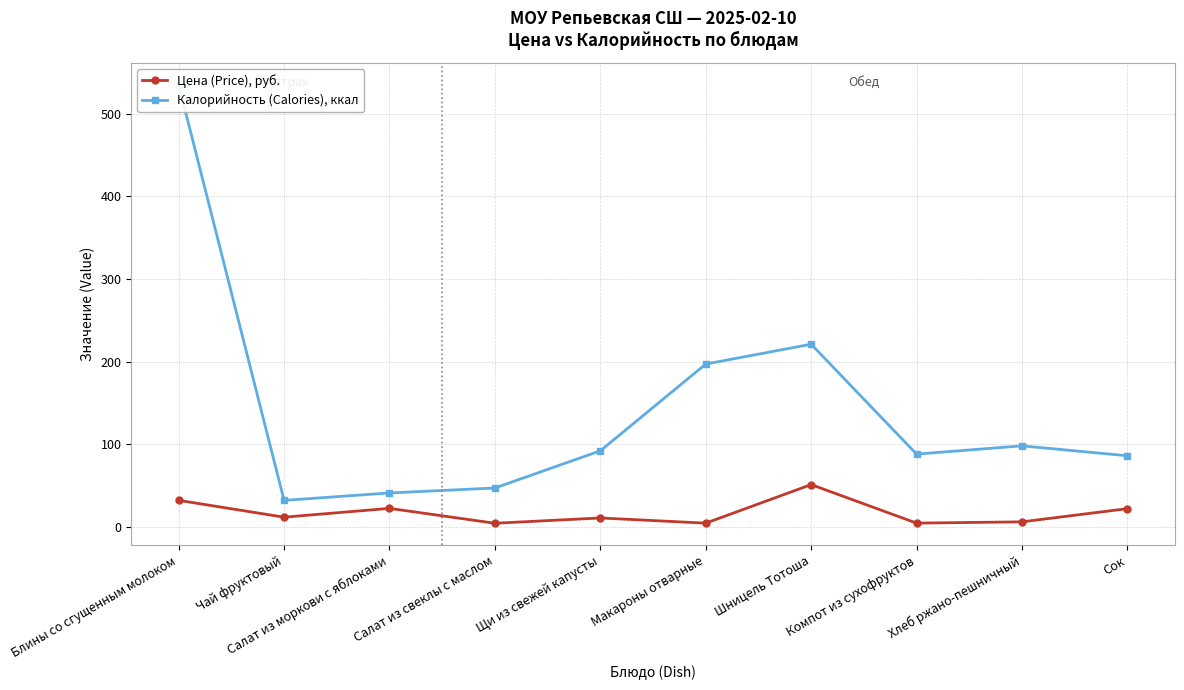

What are all the series names shown in the legend?

Цена (Price), руб., Калорийность (Calories), ккал